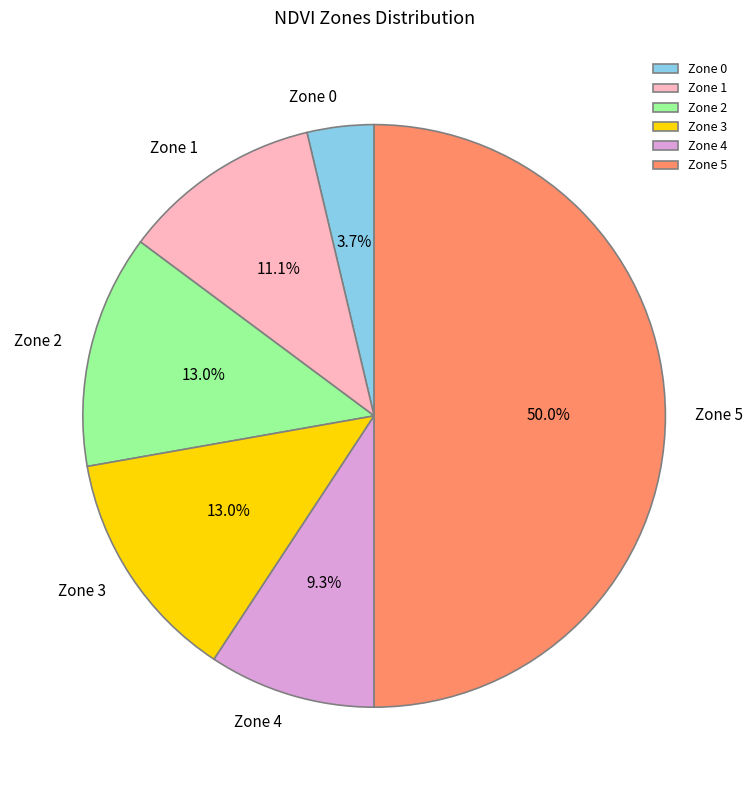

To the nearest percent, what percentage of the pie is Zone 0?

4%